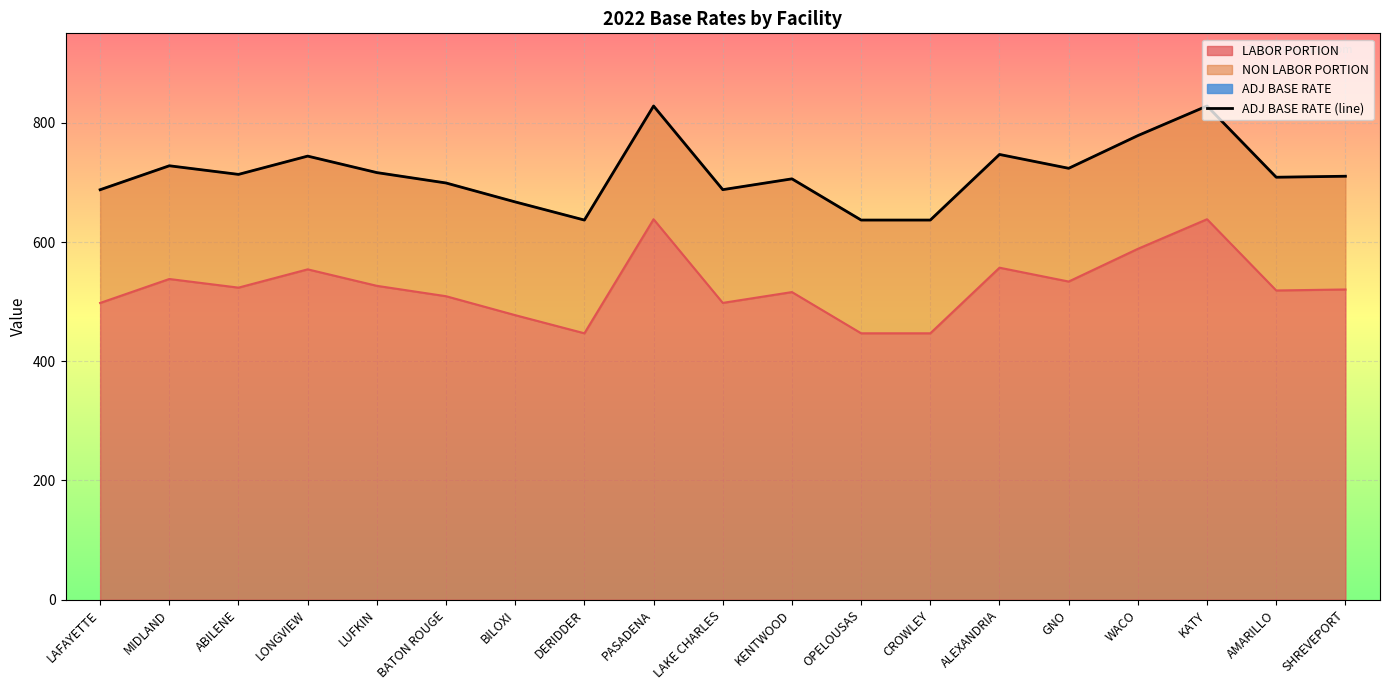

The chart shows a value of 828.1 at KATY. True or false?

True